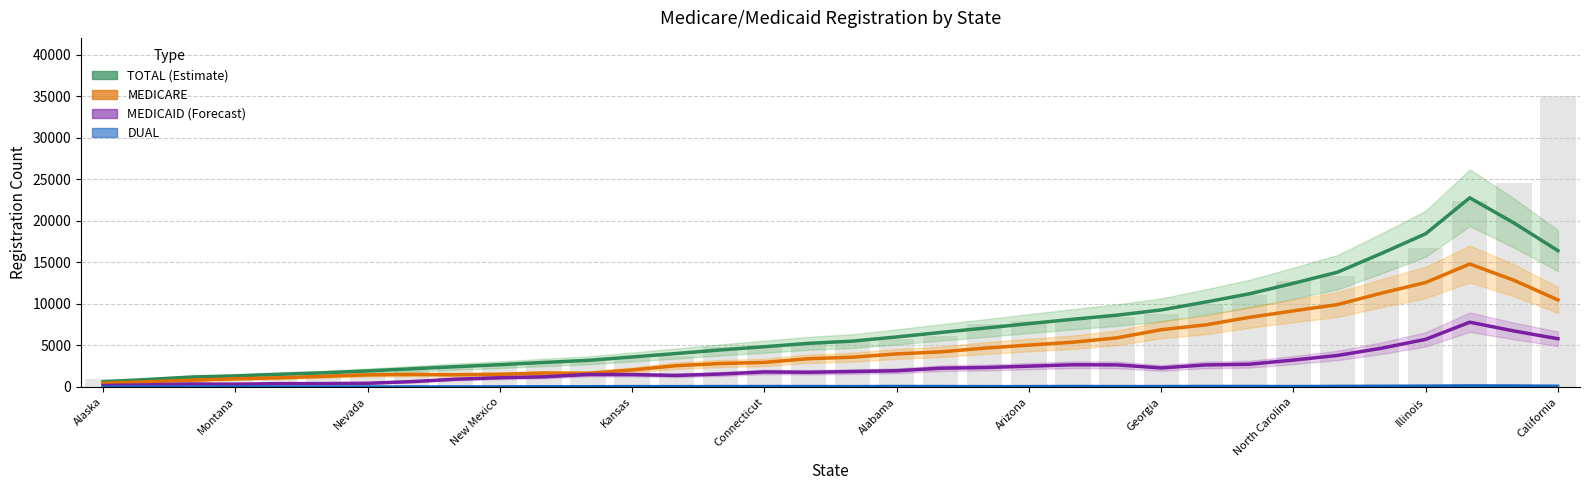

Where is DUAL nearest to the value 86?

19